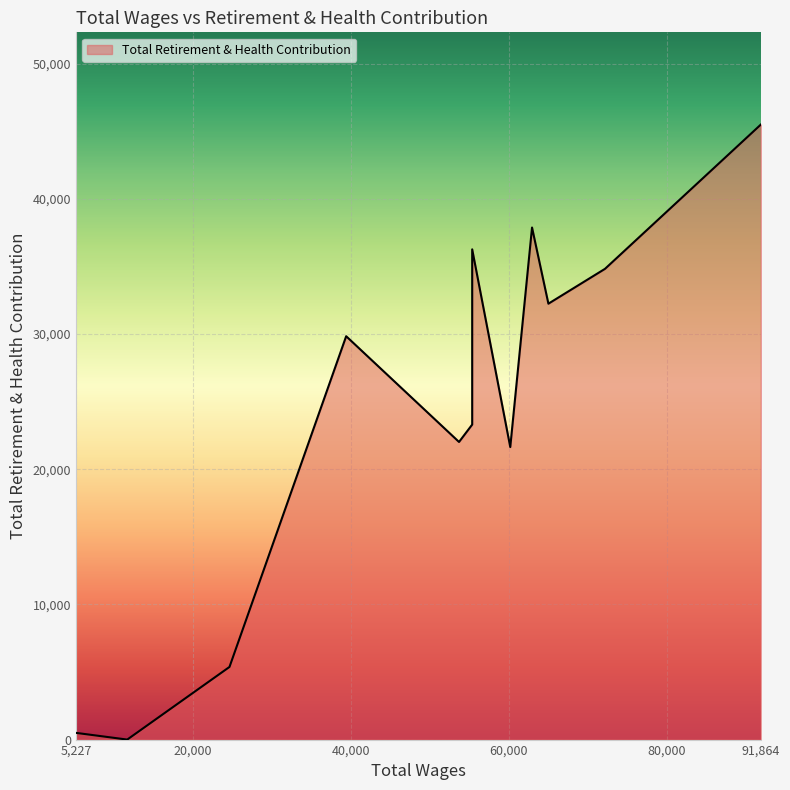

What is the sum of all values?

289328